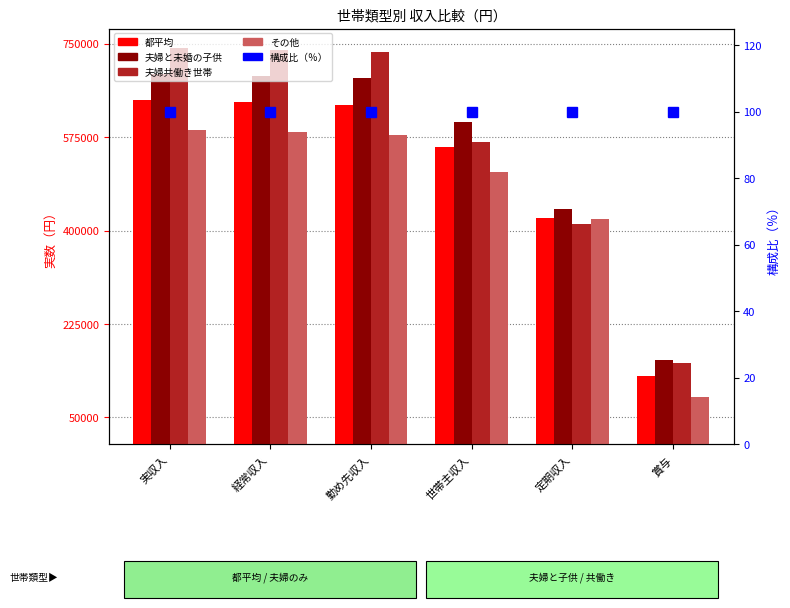

Reading left to right, what are all the values shown in this chart?

都平均: 実収入=643942	経常収入=640245	勤め先収入=634272	世帯主収入=555538	定期収入=423115	賞与=127484
夫婦と未婚の子供: 実収入=692348	経常収入=688721	勤め先収入=685554	世帯主収入=602265	定期収入=439358	賞与=156884
夫婦共働き世帯: 実収入=740990	経常収入=738619	勤め先収入=734433	世帯主収入=566408	定期収入=411783	賞与=151456
その他: 実収入=588213	経常収入=585160	勤め先収入=578320	世帯主収入=510144	定期収入=421721	賞与=88177
構成比（％）: 実収入=100	経常収入=100	勤め先収入=100	世帯主収入=100	定期収入=100	賞与=100